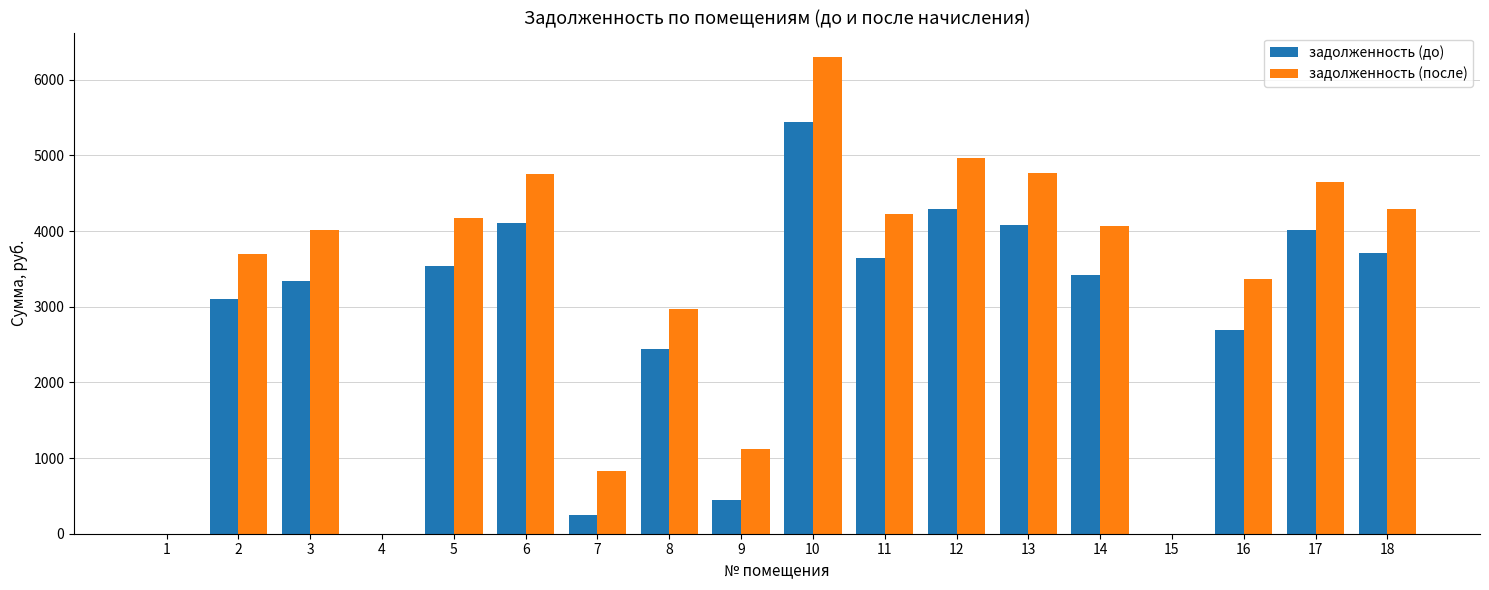

What is the sum of the задолженность (после) values at 13 and 16?

8126.6